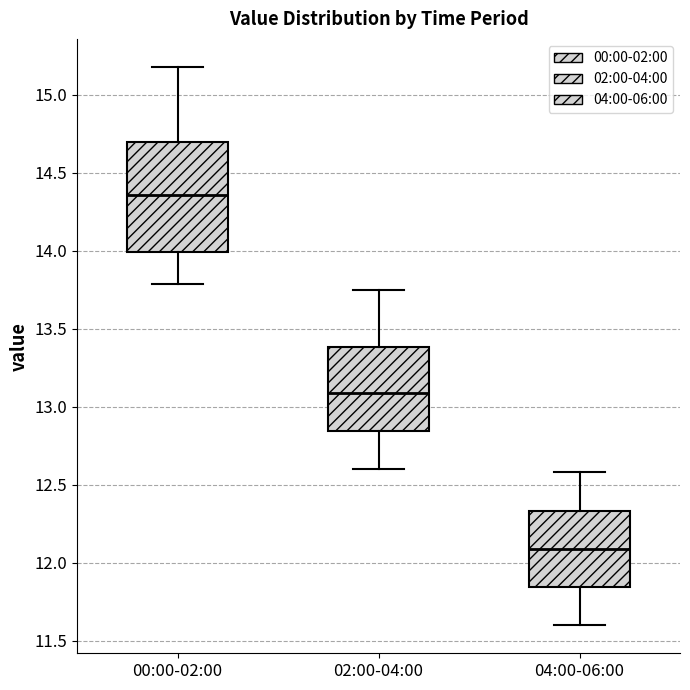

Reading left to right, read every box against the y-axis: the position of its median line, the range the box covers, and the ends of its whiskers. The values are not printed on the chart, so give them approximately, as read against the axis.

00:00-02:00: median 14.35, box 14.00 to 14.70, whiskers 13.80 to 15.20
02:00-04:00: median 13.10, box 12.85 to 13.40, whiskers 12.60 to 13.75
04:00-06:00: median 12.10, box 11.85 to 12.35, whiskers 11.60 to 12.60